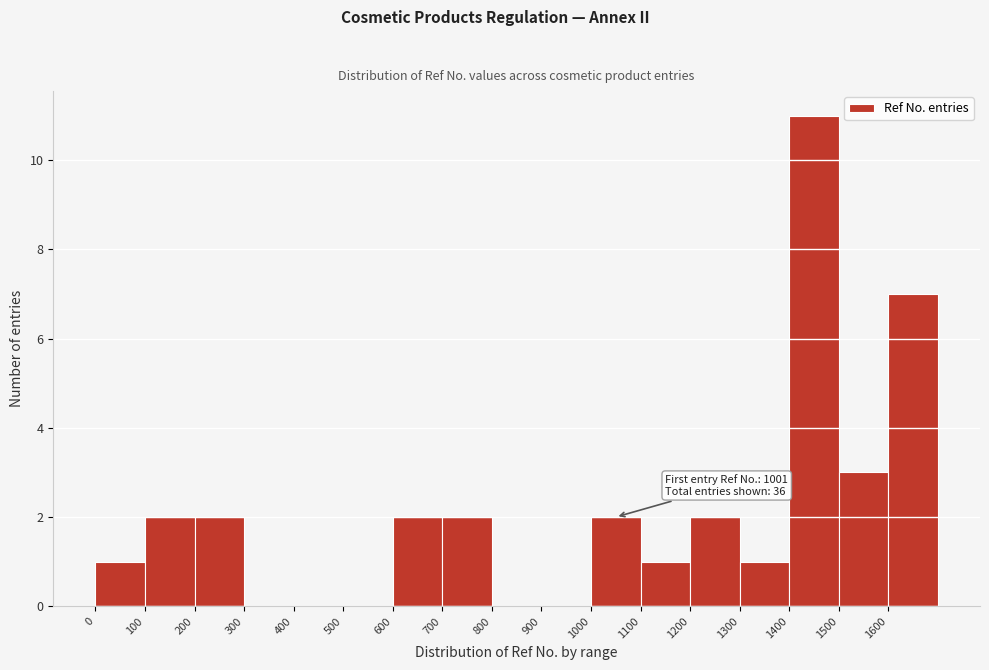

Which range on the x-axis has the tallest bar?

1400 to 1500